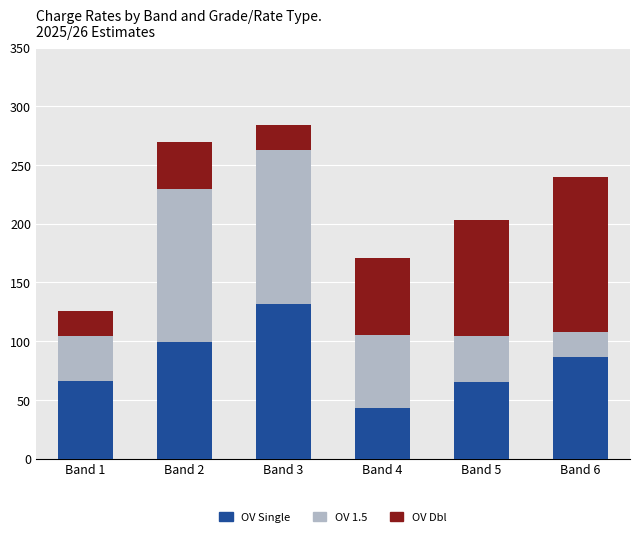

What is the sum of the OV Single values at Band 5 and Band 4?

108.0